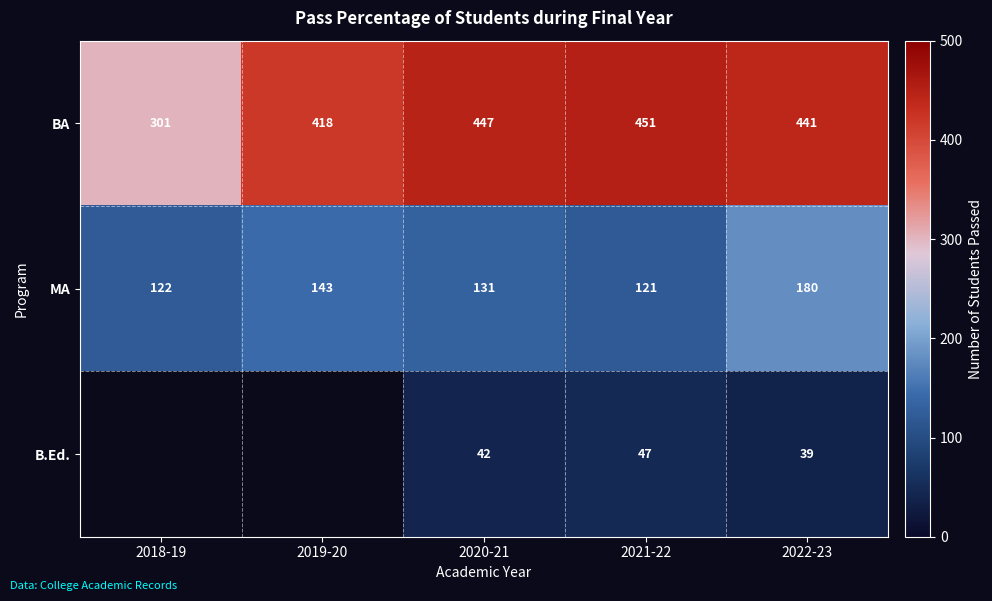

Is the value of B.Ed. at 2020-21 greater than the value of BA at 2018-19?

No